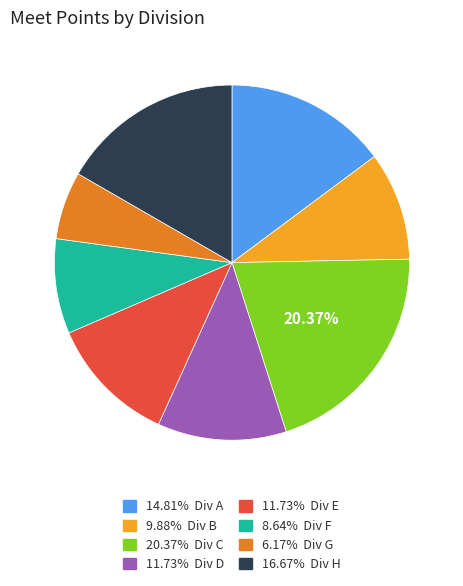

Is there any slice that represents more than half of the pie?

No